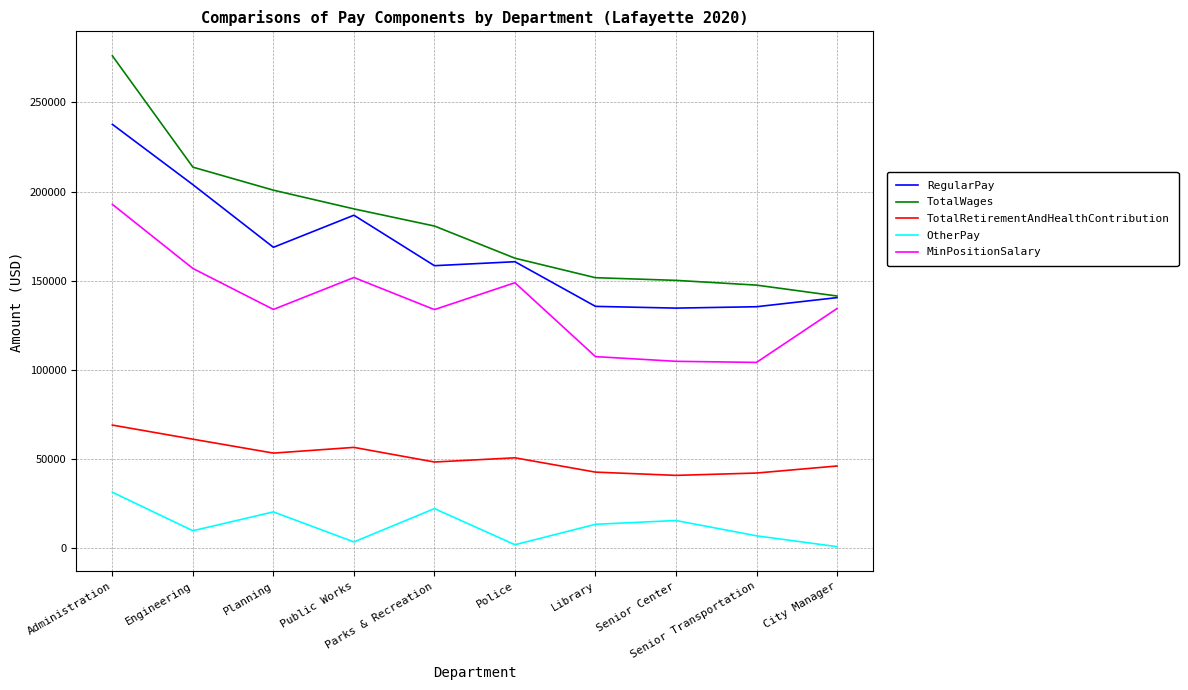

What is the total value across all series at Public Works?

589010